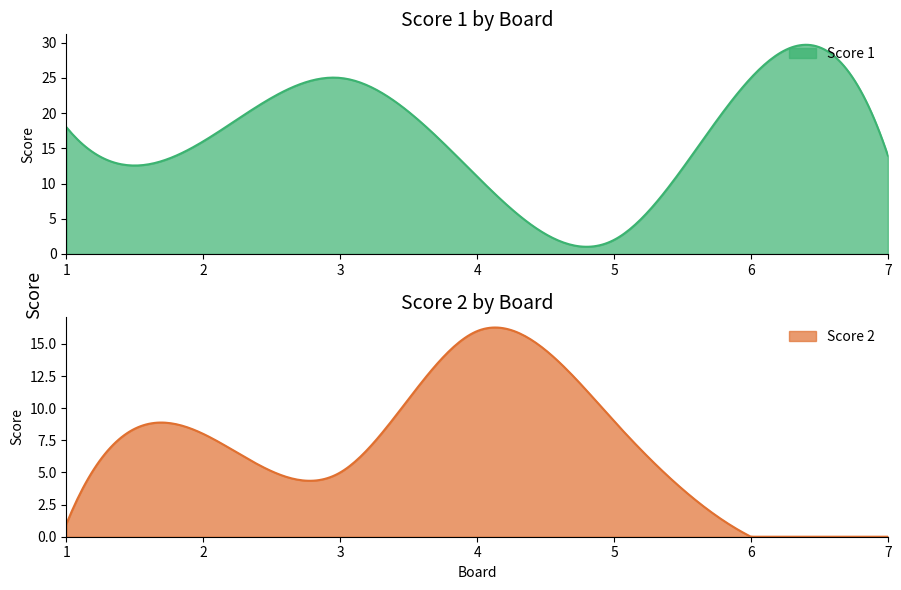

True or false: Score 1 and Score 2 intersect in this chart.

True